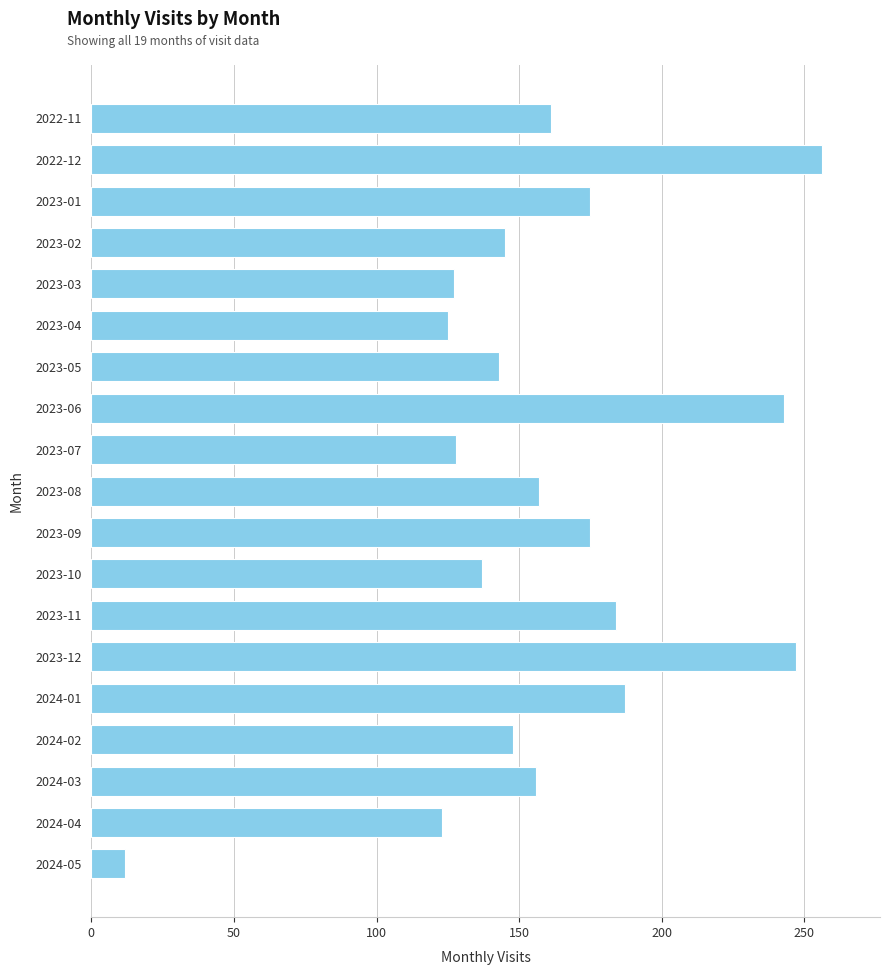

True or false: the data shows 198 at 2023-07.

False